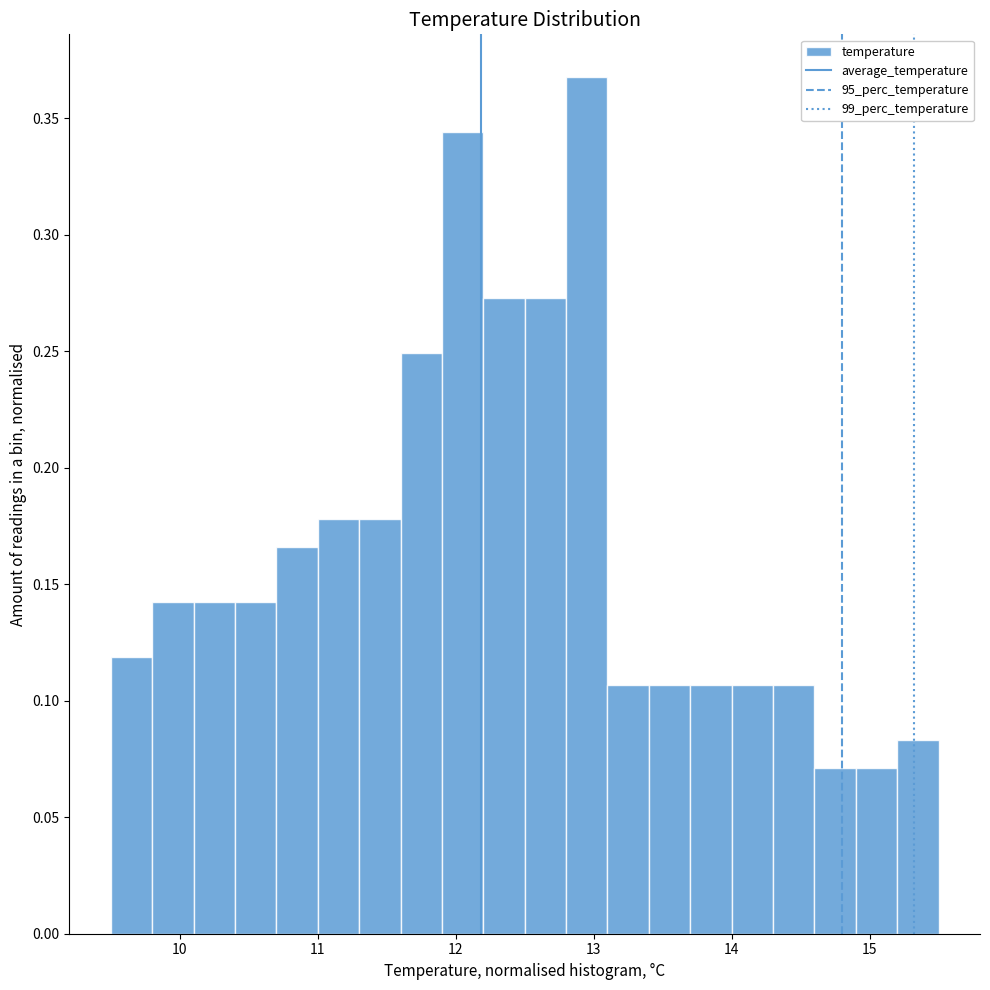

Read against the x-axis, roughly where is the centre of the tallest bar?

13.0